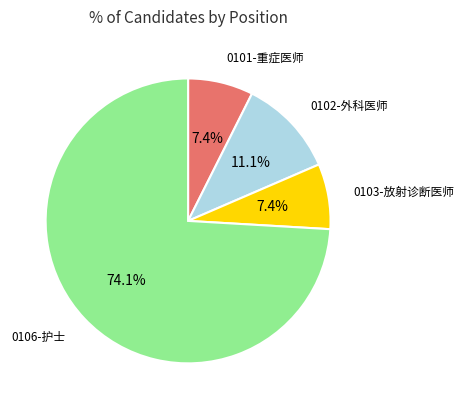

Does any single category account for the majority?

Yes